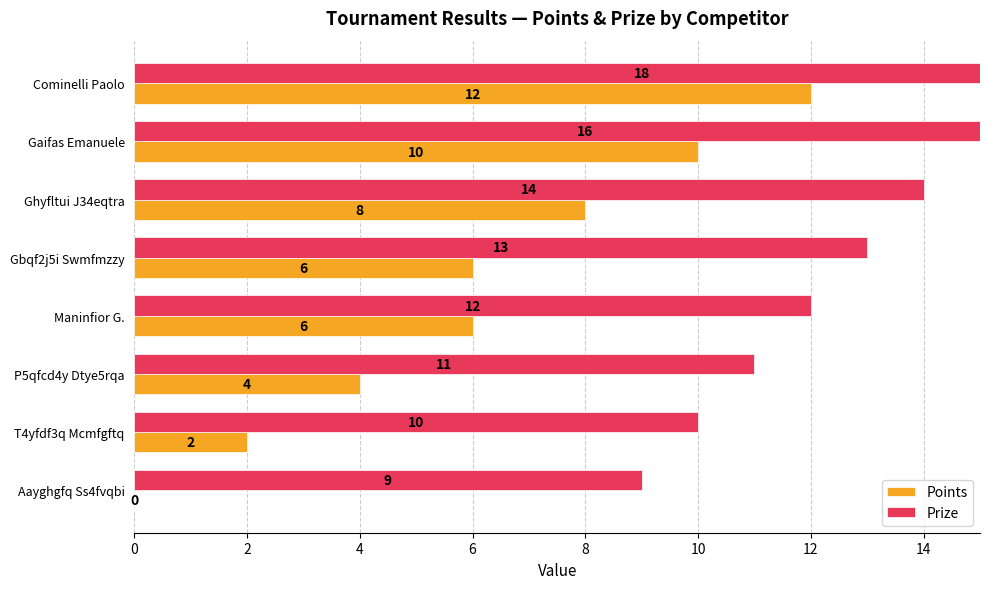

The Prize series shows 18 at T4yfdf3q Mcmfgftq. True or false?

False